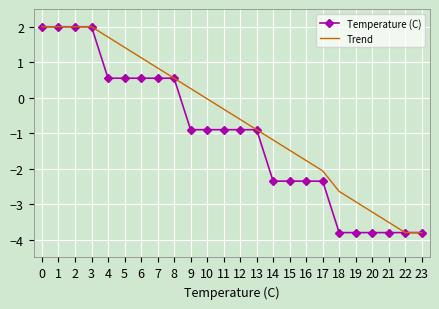

Which series has the largest total across all categories?

Trend